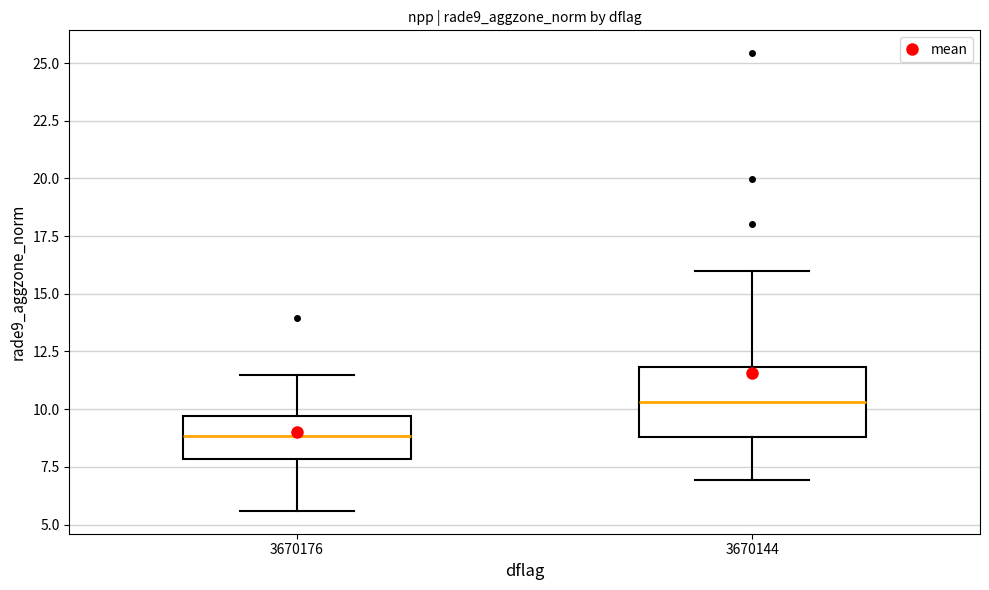

Where does the median line of the box at x = 3670144 sit on the y-axis? The values are not printed on the chart, so give them approximately, as read against the axis.

10.5